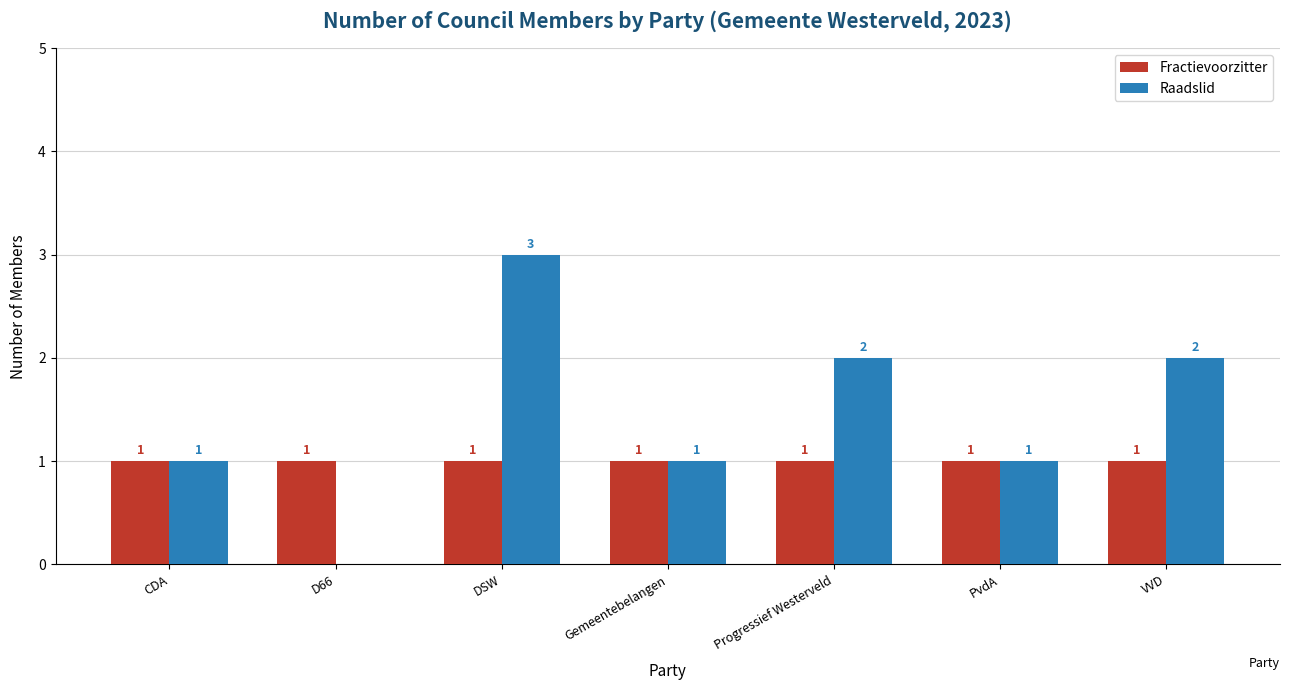

What is the sum of the Fractievoorzitter values at VVD and PvdA?

2